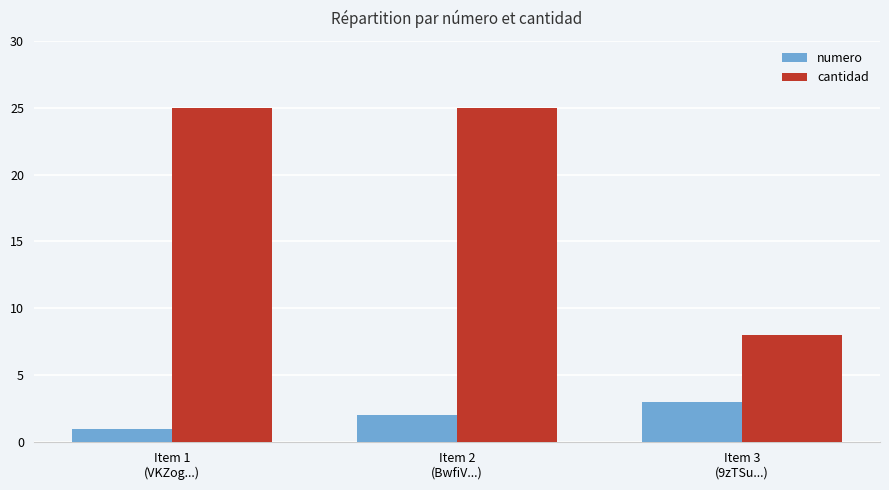

What is the minimum value for cantidad?

8